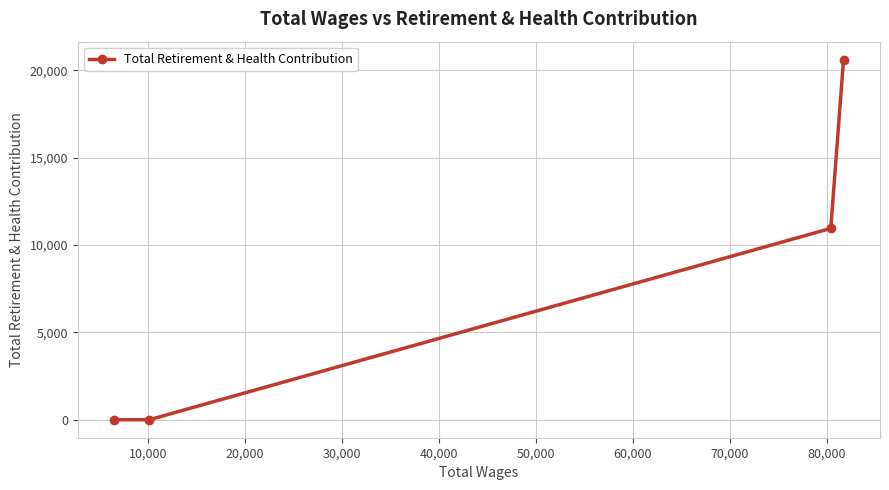

True or false: the data has more than 2 interior local peaks.

False